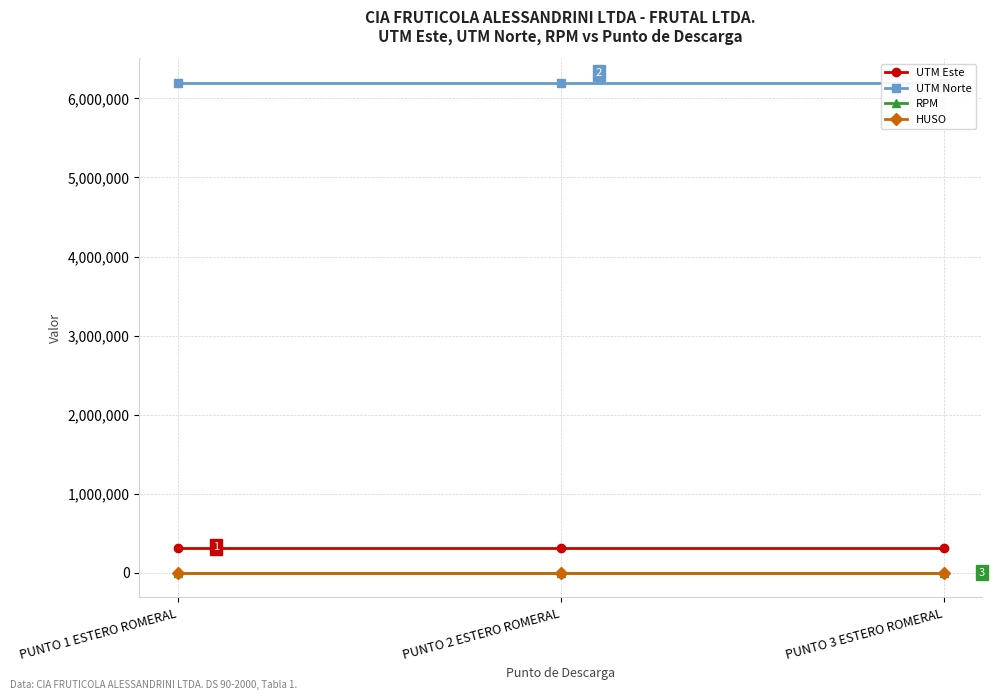

The value of UTM Este at PUNTO 2 ESTERO ROMERAL is 318343. True or false?

True